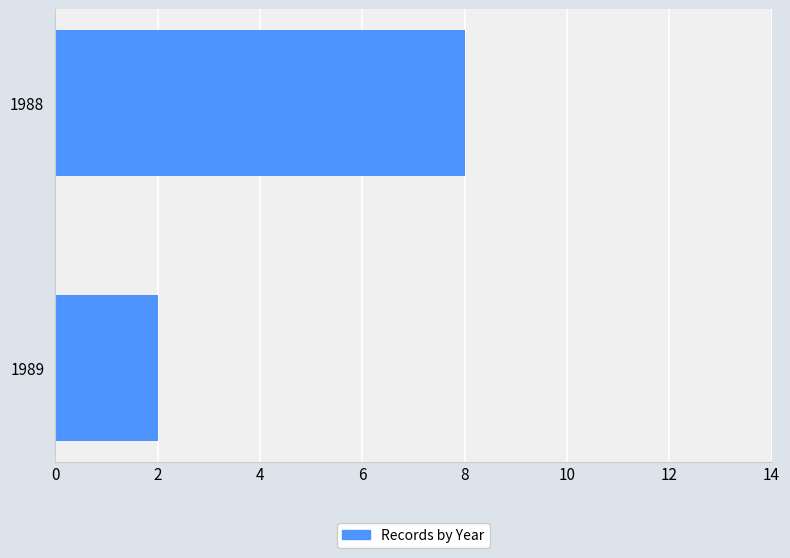

Which has a higher value, 1989 or 1988?

1988